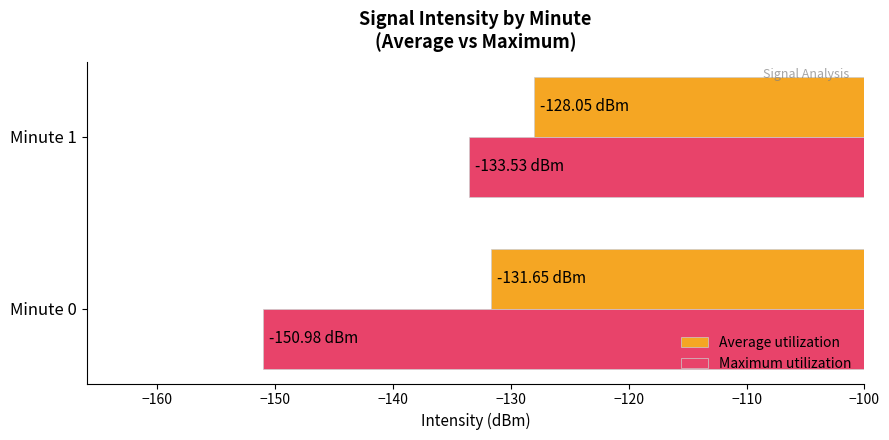

List the series in order of their peak value, highest first.

Average utilization, Maximum utilization